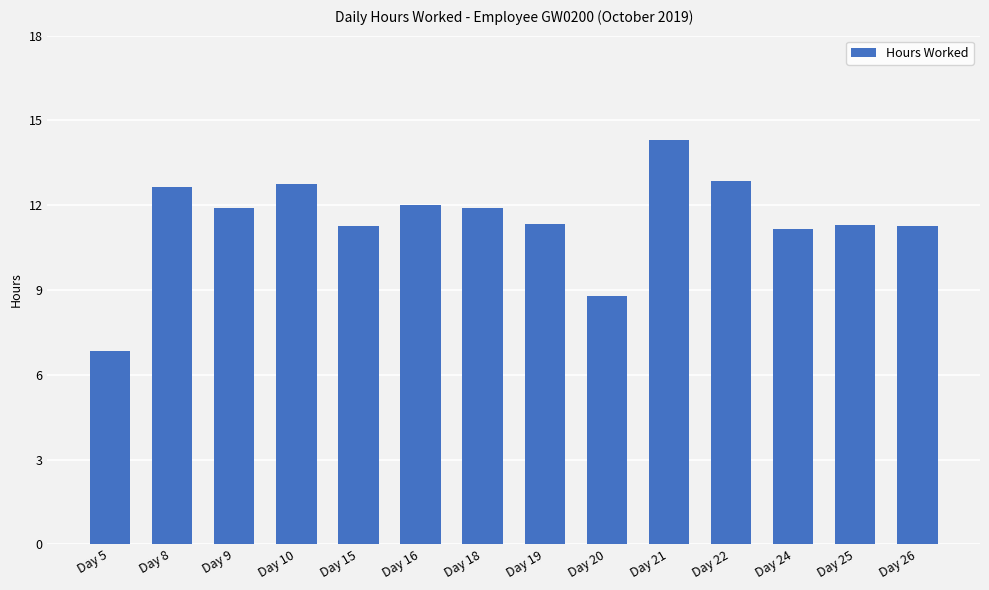

What is the smallest value displayed?

6.8